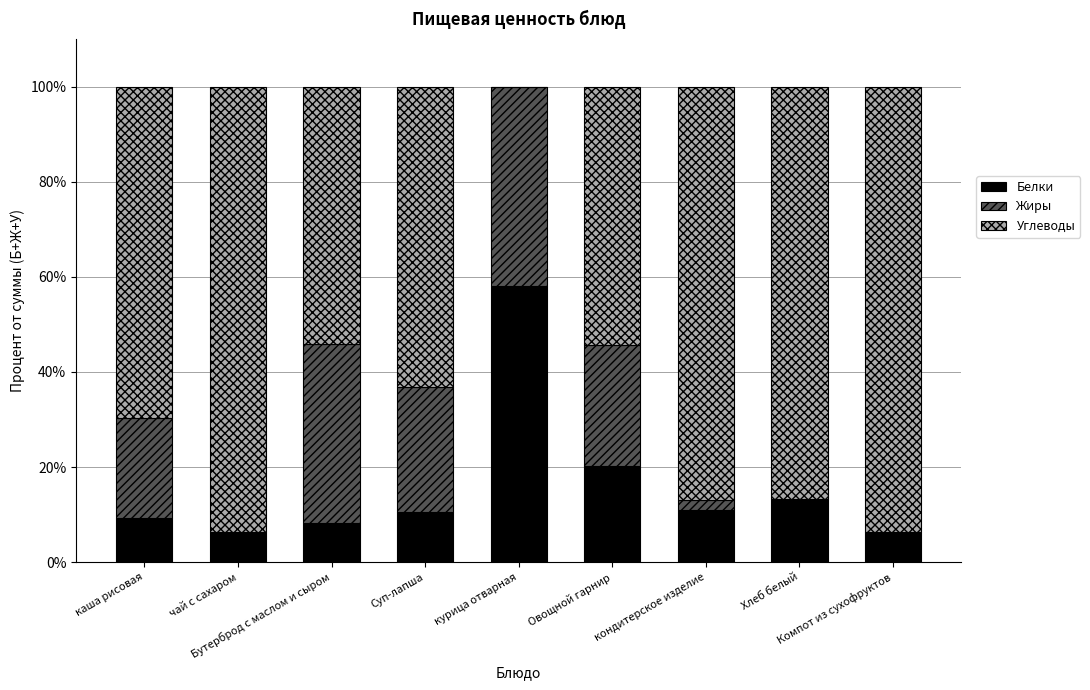

What is the highest value of the Белки series?

58.1